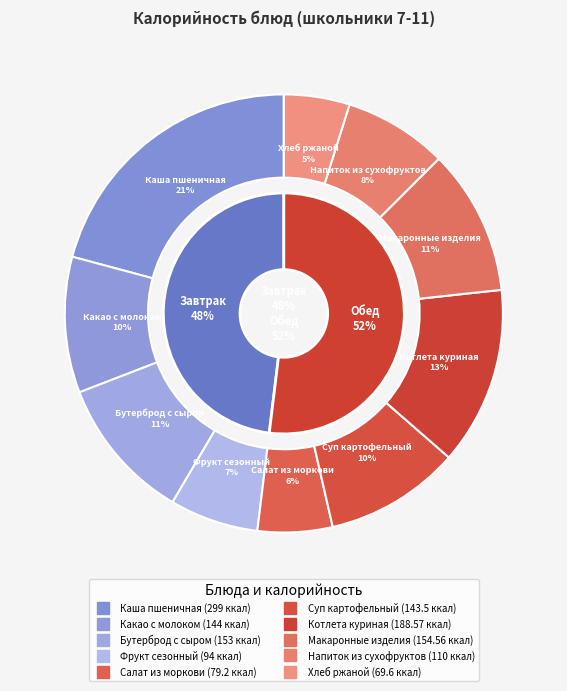

What is the change in value from Бутерброд с сыром to Фрукт сезонный?

-59.0